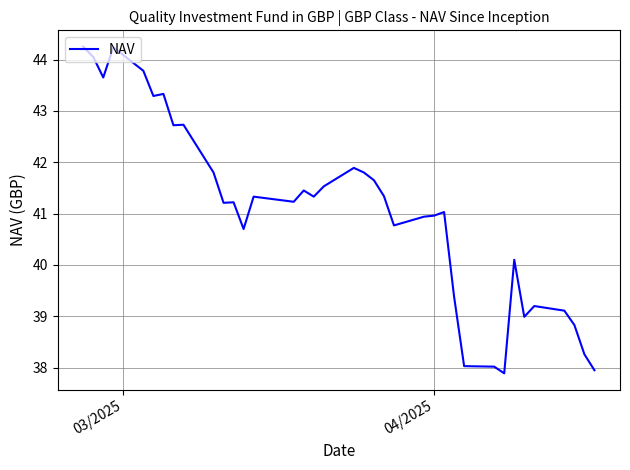

What is the minimum value shown in the chart?

37.9